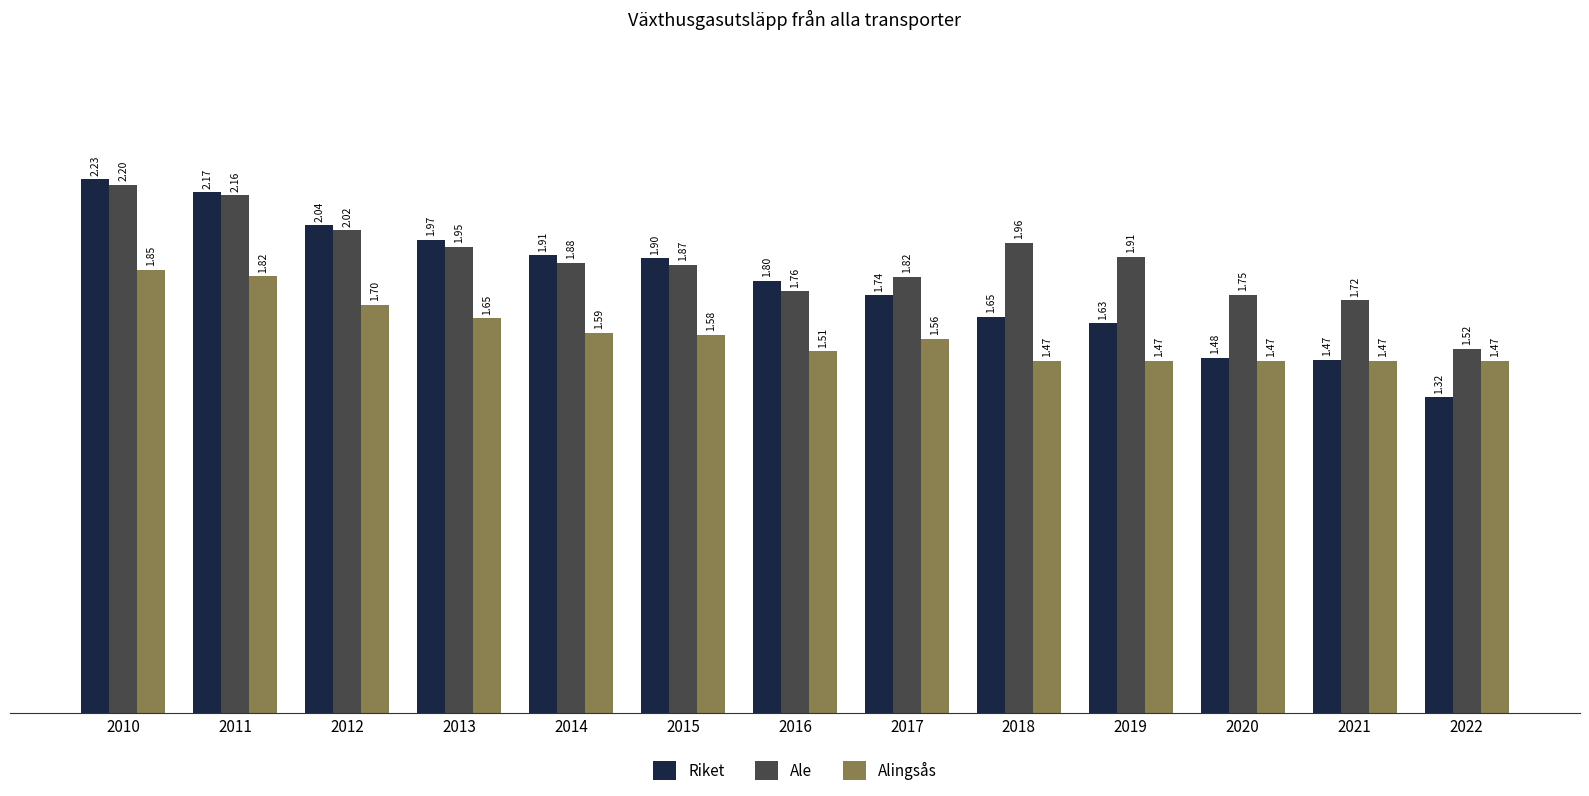

Rank the categories by Ale value from highest to lowest.

2010, 2011, 2012, 2018, 2013, 2019, 2014, 2015, 2017, 2016, 2020, 2021, 2022